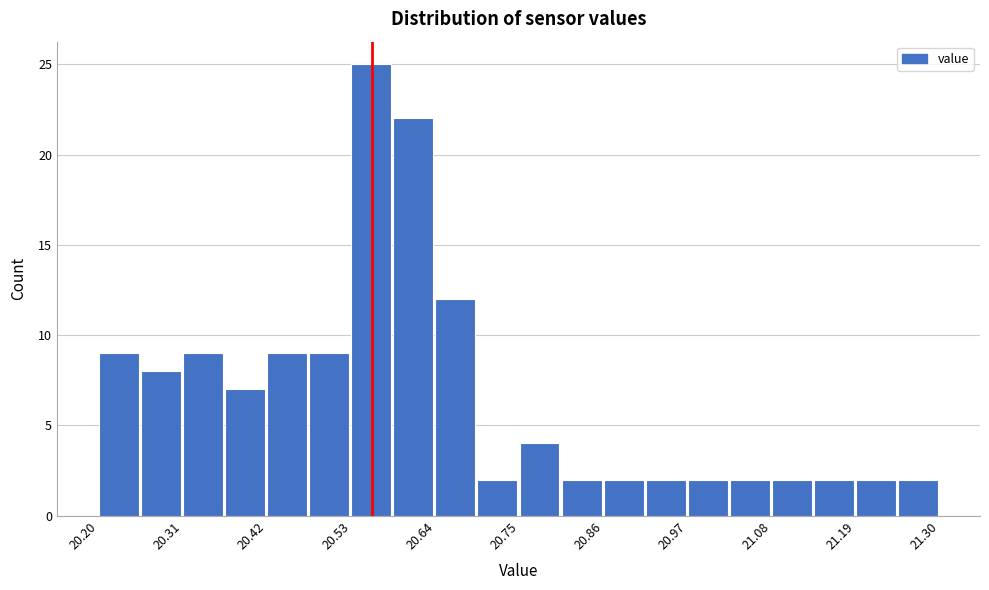

Around what value on the x-axis is the tallest bar? Give the approximate position of its centre, as read against the axis.

20.56